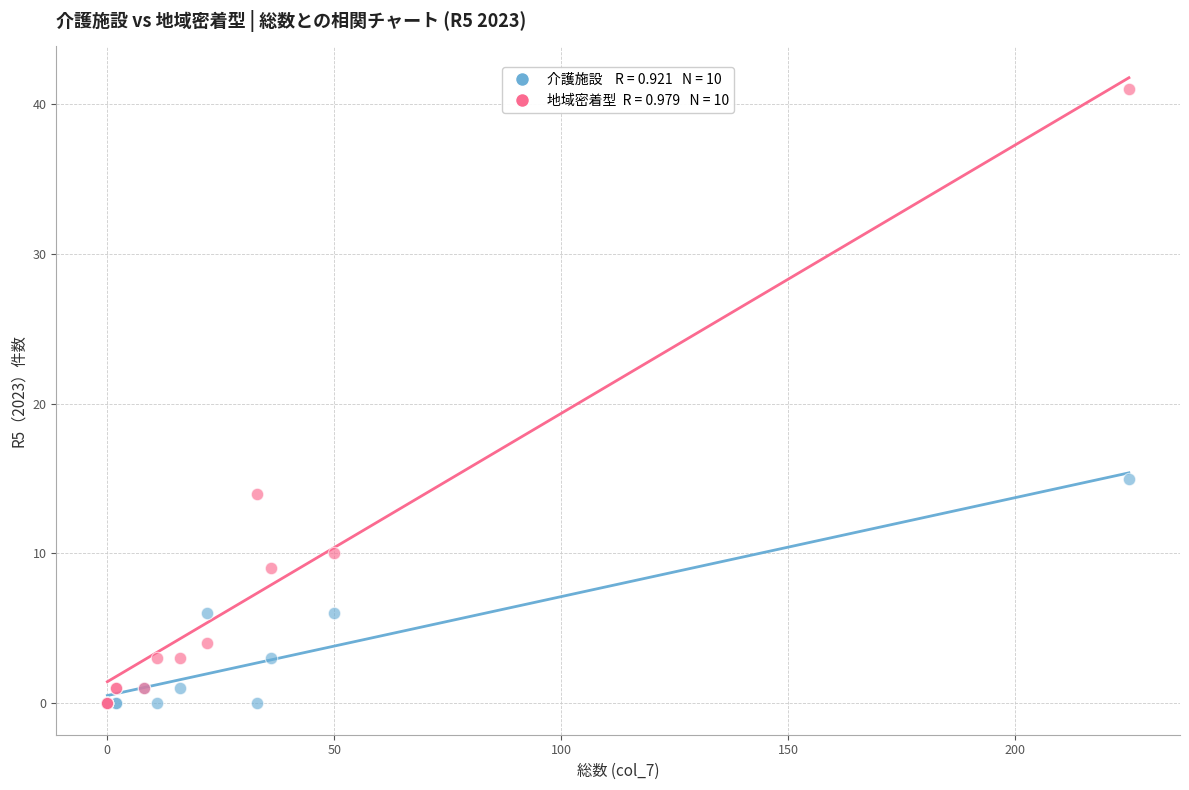

Across all series, what Y value is closest to 20?

15